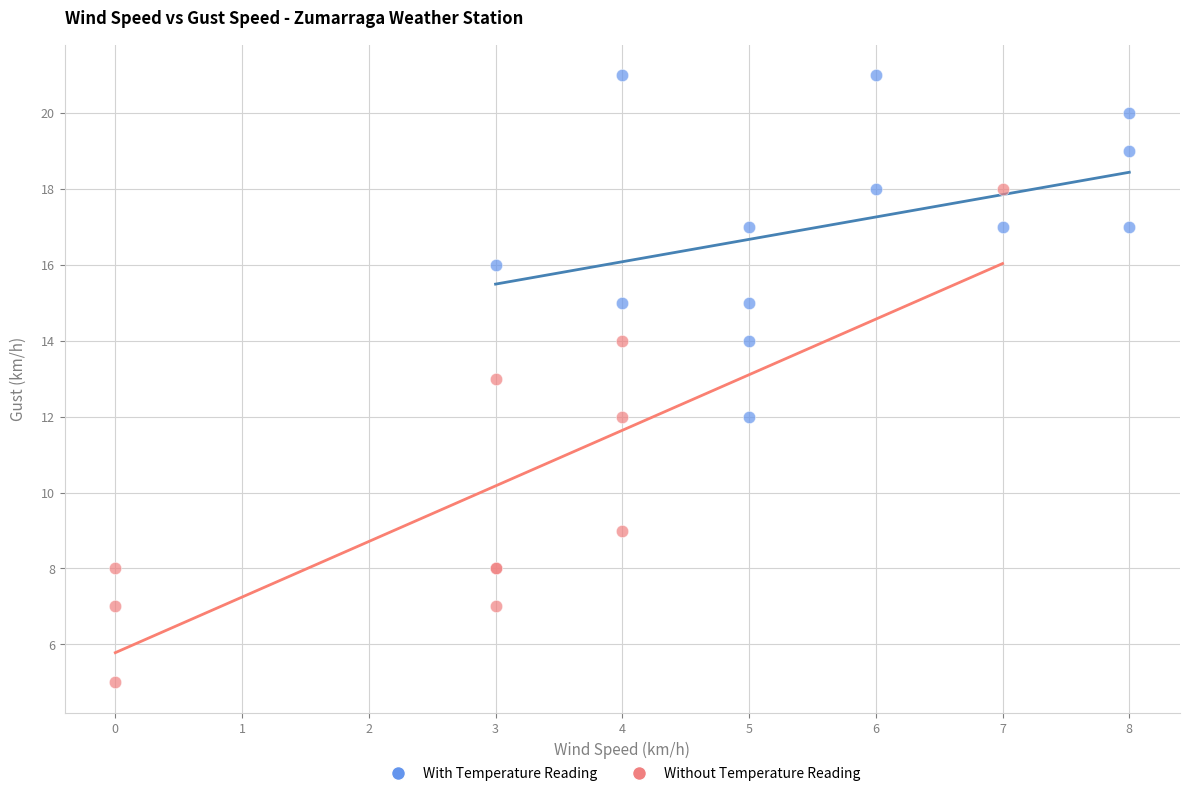

Which series reaches the maximum Y coordinate?

With Temperature Reading